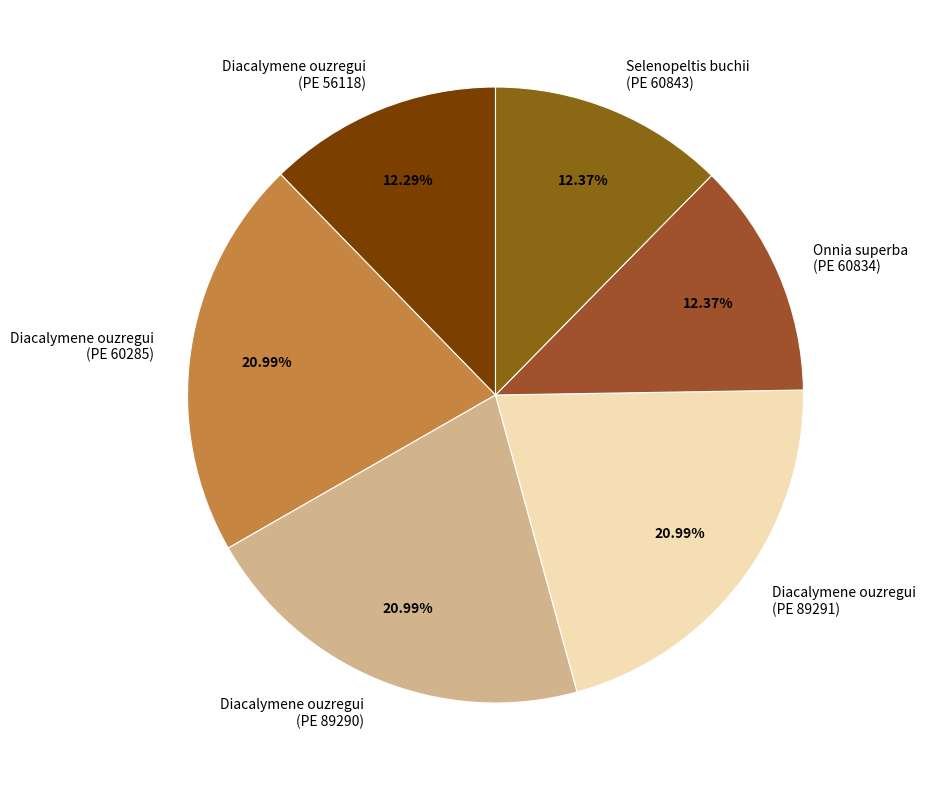

What is the ratio of the value at Diacalymene ouzregui (PE 89290) to the value at Selenopeltis buchii (PE 60843)?

1.7